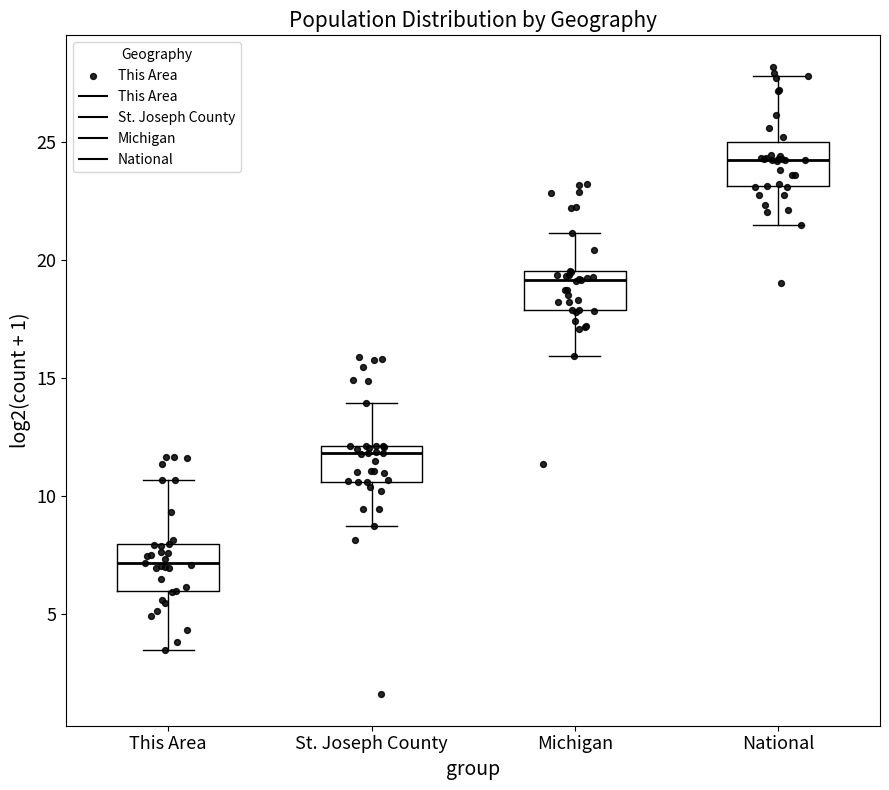

Reading left to right, read every box against the y-axis: the position of its median line, the range the box covers, and the ends of its whiskers. The values are not printed on the chart, so give them approximately, as read against the axis.

This Area: median 7.0, box 6.0 to 8.0, whiskers 3.5 to 10.5
St. Joseph County: median 12.0 (just below the box's upper edge), box 10.5 to 12.0, whiskers 8.5 to 14.0
Michigan: median 19.0, box 18.0 to 19.5, whiskers 16.0 to 21.0
National: median 24.5, box 23.0 to 25.0, whiskers 21.5 to 28.0